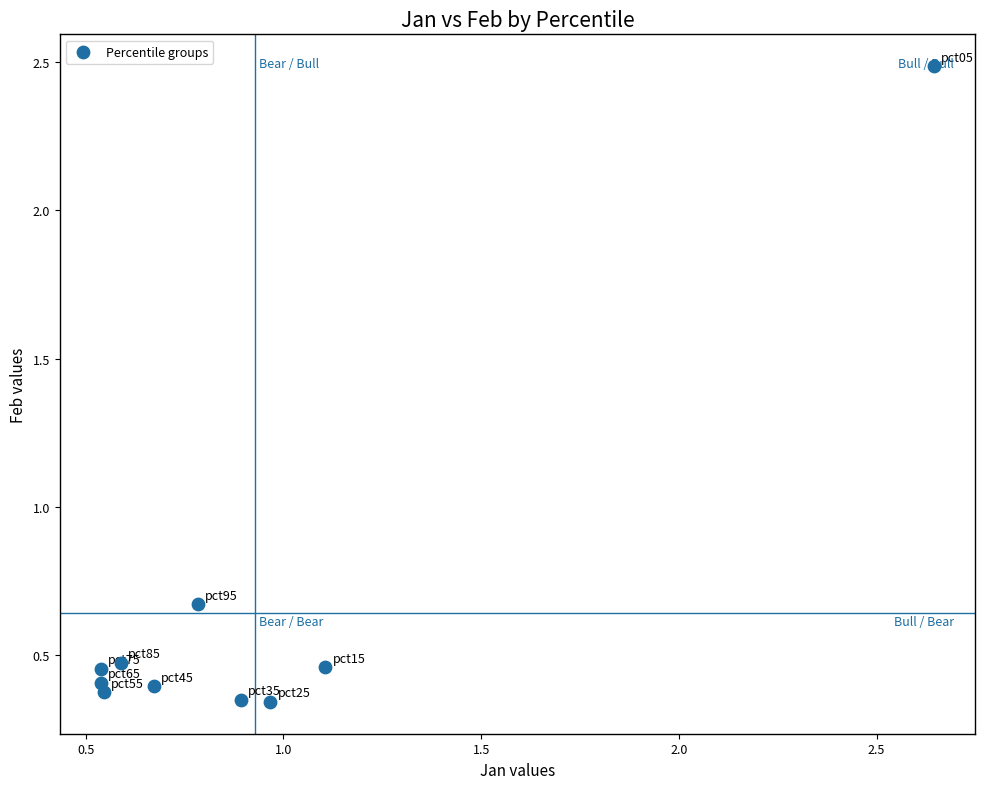

What is the average Y value?

0.6